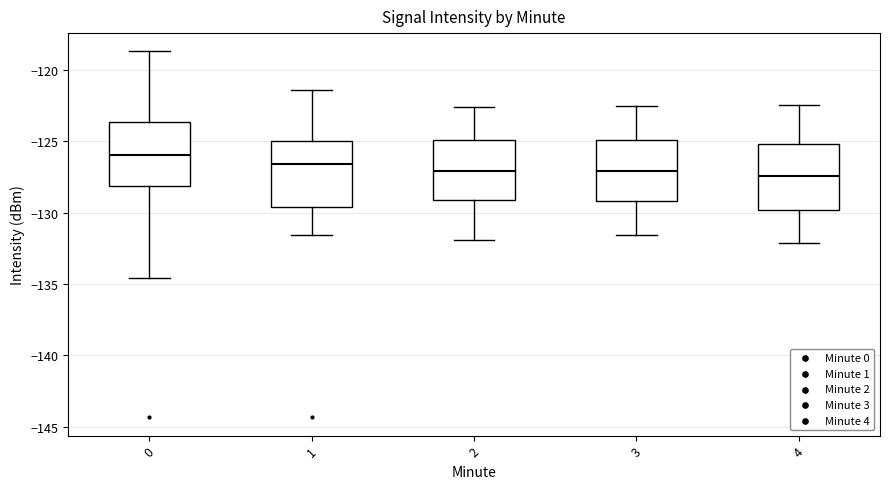

Reading left to right, read every box against the y-axis: the position of its median line, the range the box covers, and the ends of its whiskers. The values are not printed on the chart, so give them approximately, as read against the axis.

0: median -126.0, box -128.0 to -123.5, whiskers -134.5 to -118.5
1: median -126.5, box -129.5 to -125.0, whiskers -131.5 to -121.5
2: median -127.0, box -129.0 to -125.0, whiskers -132.0 to -122.5
3: median -127.0, box -129.0 to -125.0, whiskers -131.5 to -122.5
4: median -127.5, box -130.0 to -125.0, whiskers -132.0 to -122.5